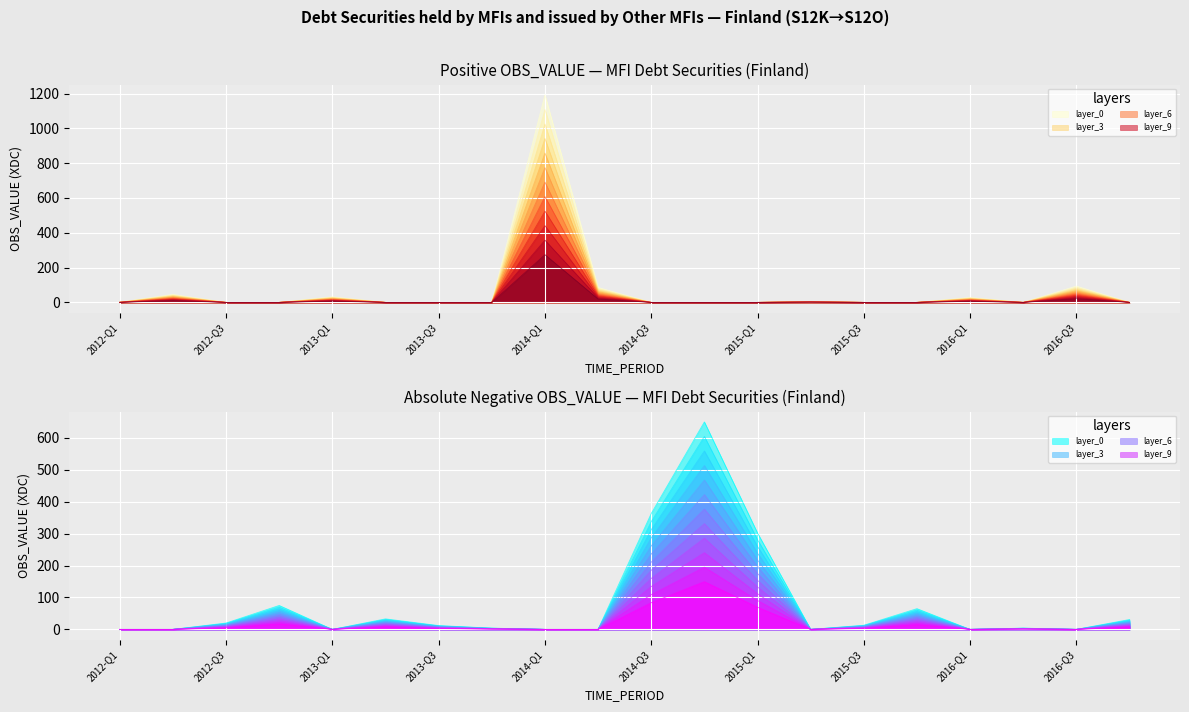

Reading left to right, what are all the values shown in this chart?

1	46	-20	-75	32	-33	-12	-4	1192	86	-363	-650	-302	6	-13	-65	28	-4	94	-31